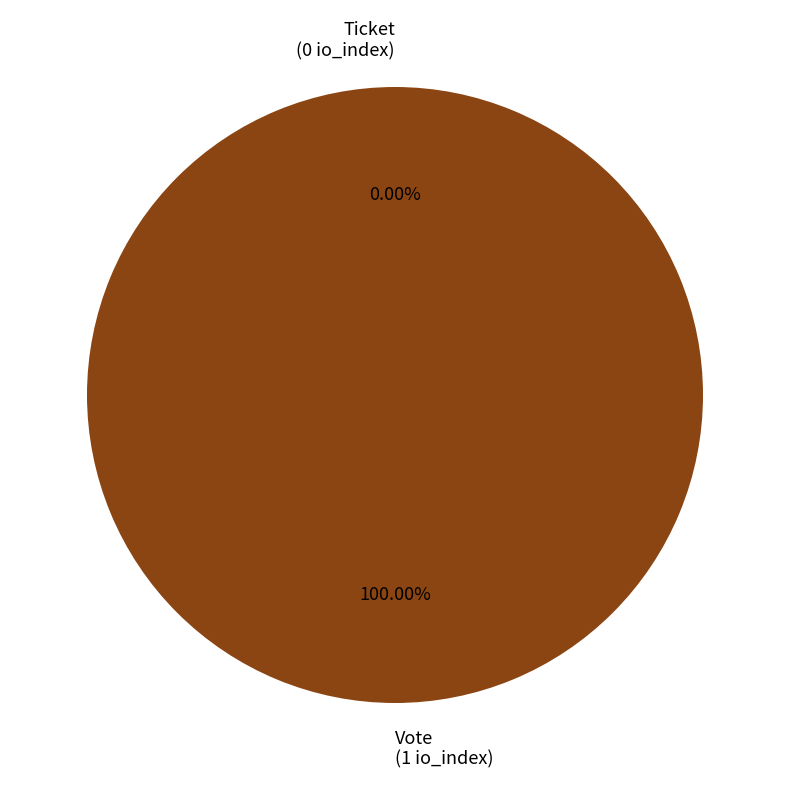

How many segments does this pie chart have?

2